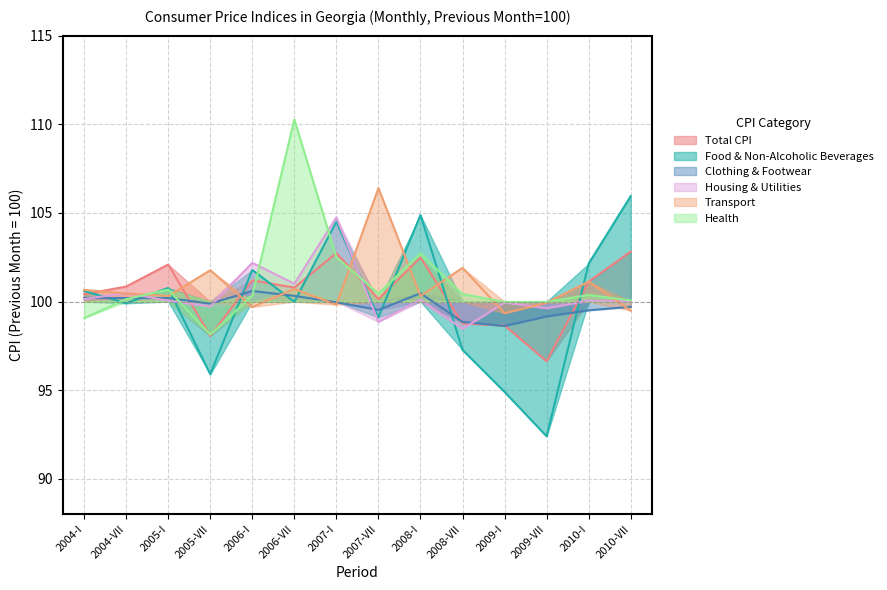

Between 2008-VII and 2010-I, which series saw the biggest shift?

Food & Non-Alcoholic Beverages